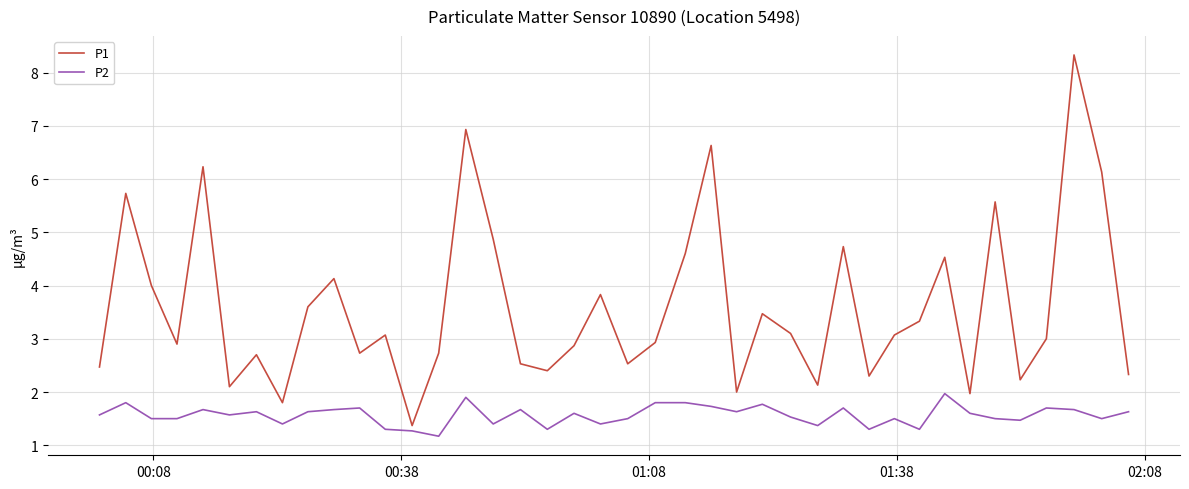

What are all the series names shown in the legend?

P1, P2